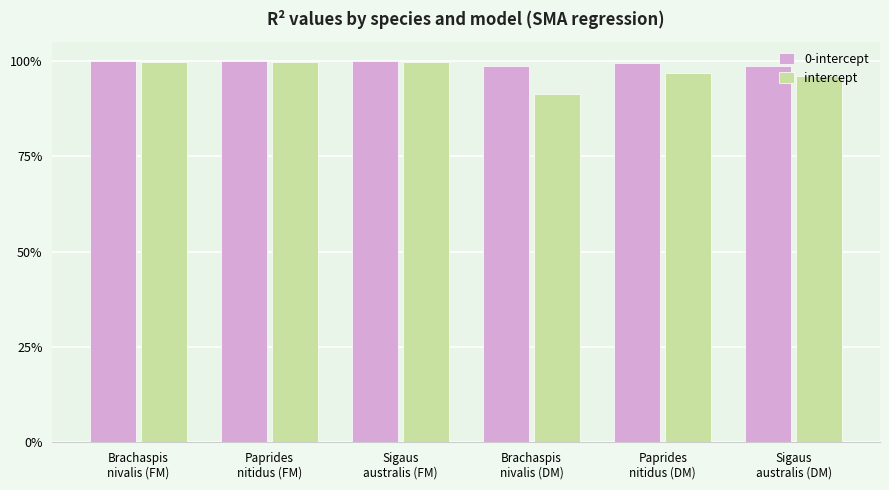

What are all the series names shown in the legend?

0-intercept, intercept